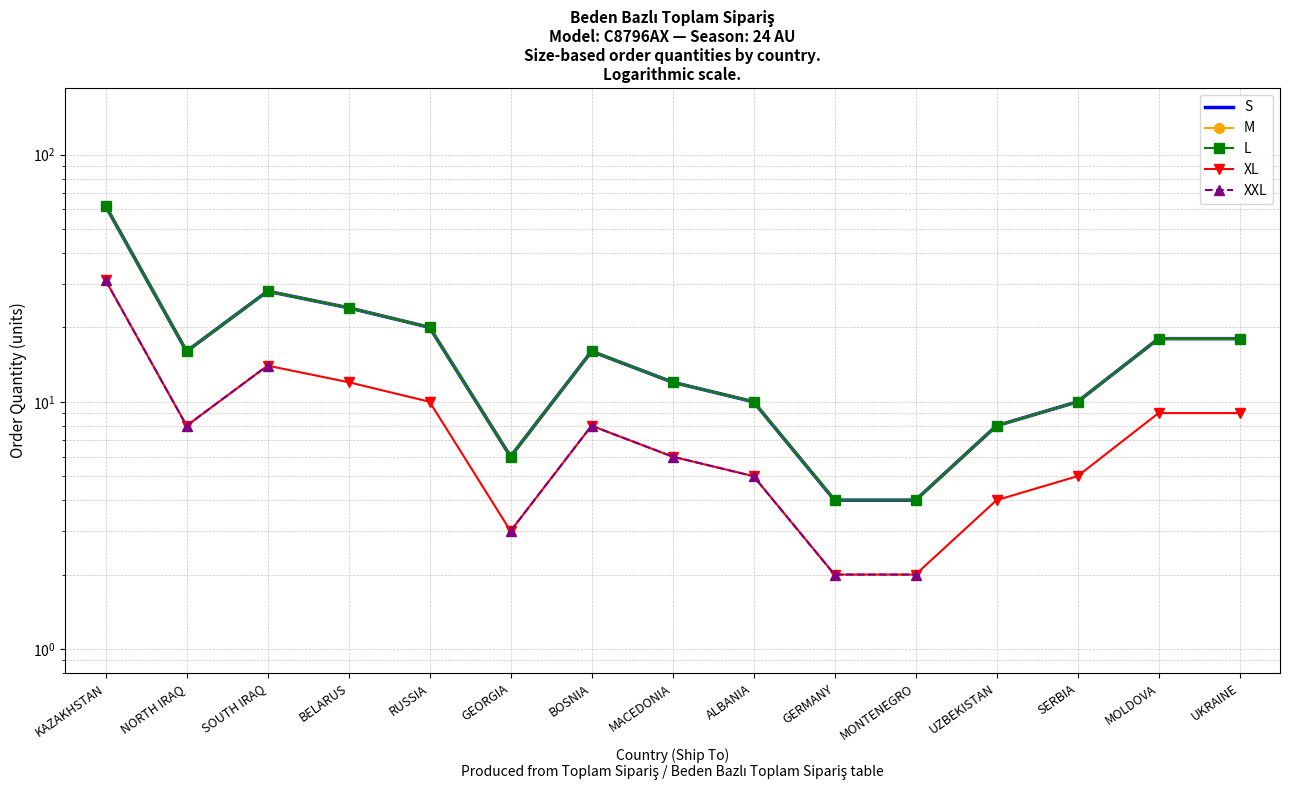

What are all the series names shown in the legend?

S, M, L, XL, XXL